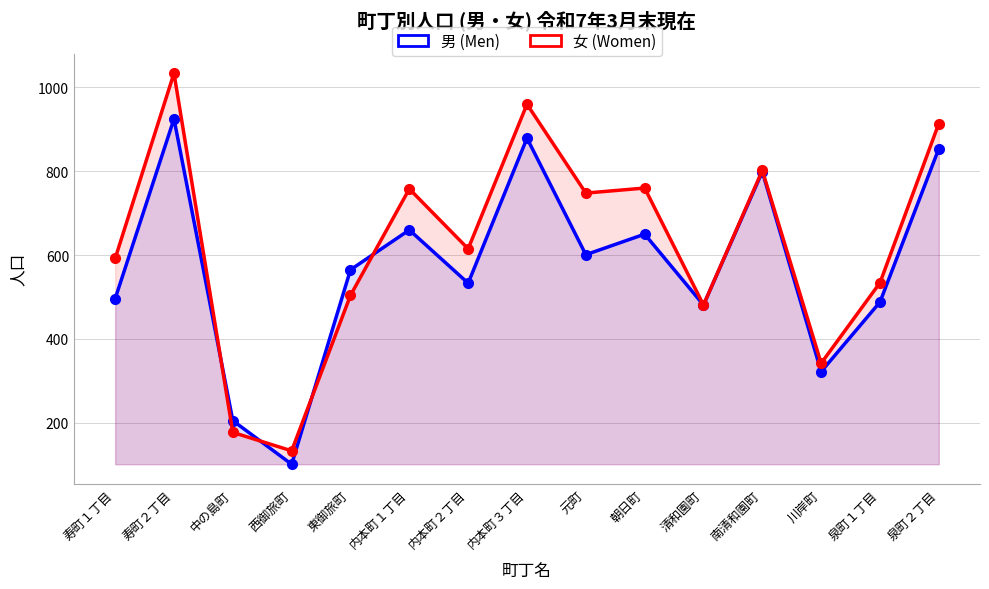

List the labels in order of 男 (Men) value, smallest first.

西御旅町, 中の島町, 川岸町, 清和園町, 泉町１丁目, 寿町１丁目, 内本町２丁目, 東御旅町, 元町, 朝日町, 内本町１丁目, 南清和園町, 泉町２丁目, 内本町３丁目, 寿町２丁目